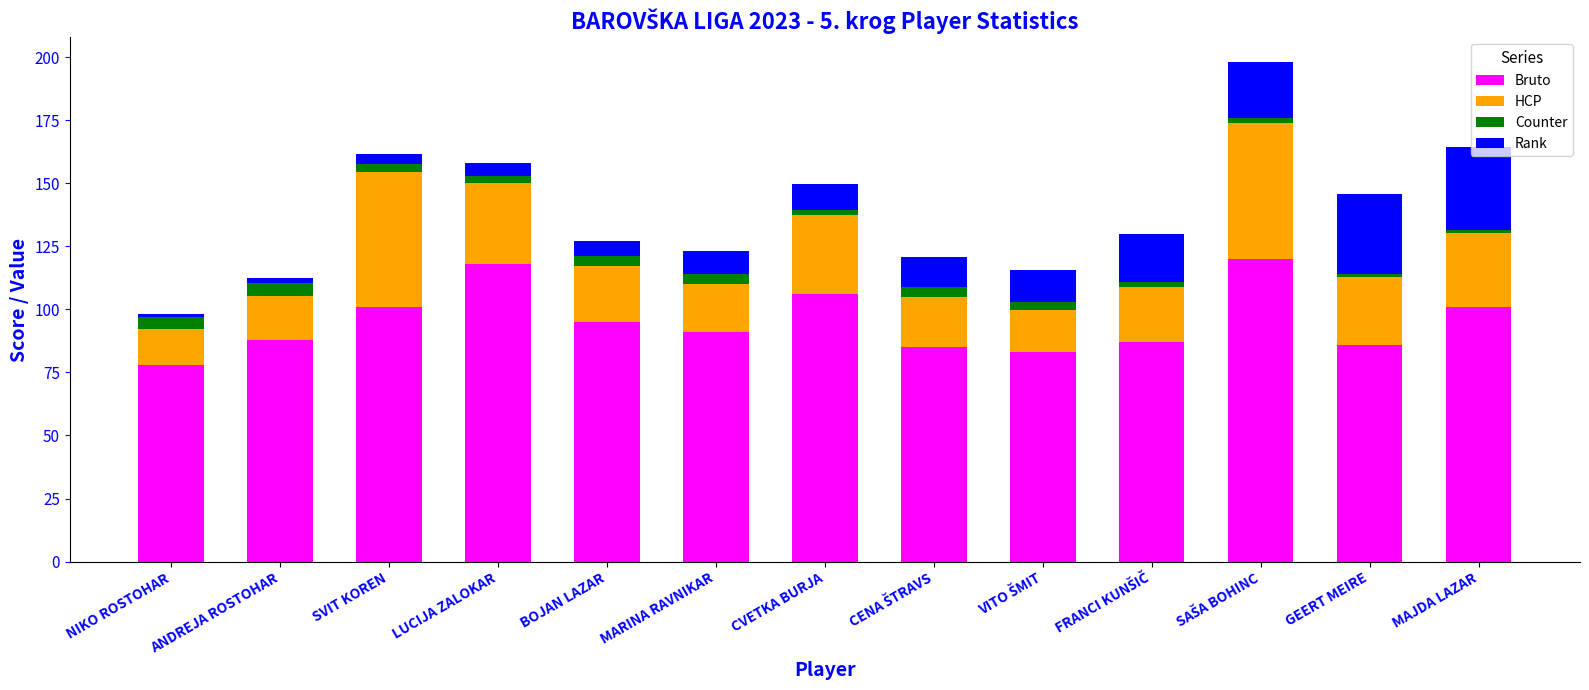

What is the difference between the Bruto values at GEERT MEIRE and ANDREJA ROSTOHAR?

2.0